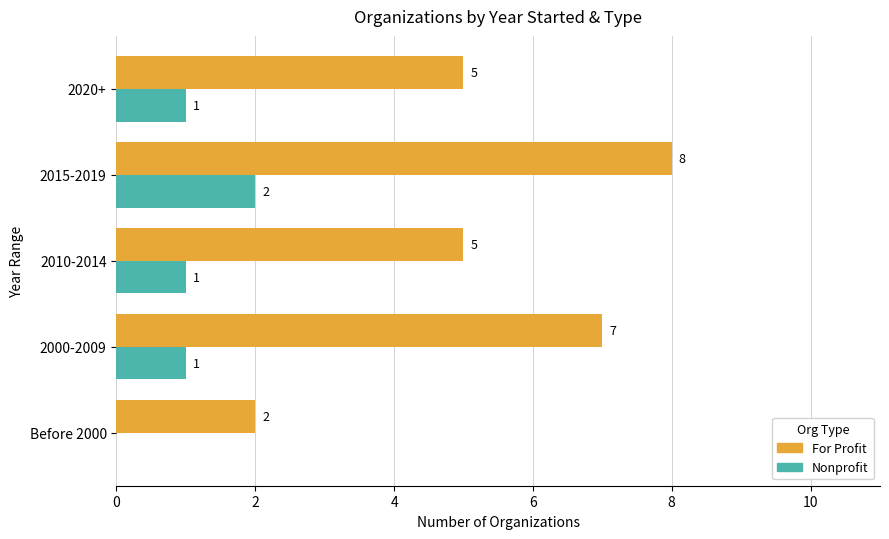

True or false: For Profit has a value of 10 at 2000-2009.

False